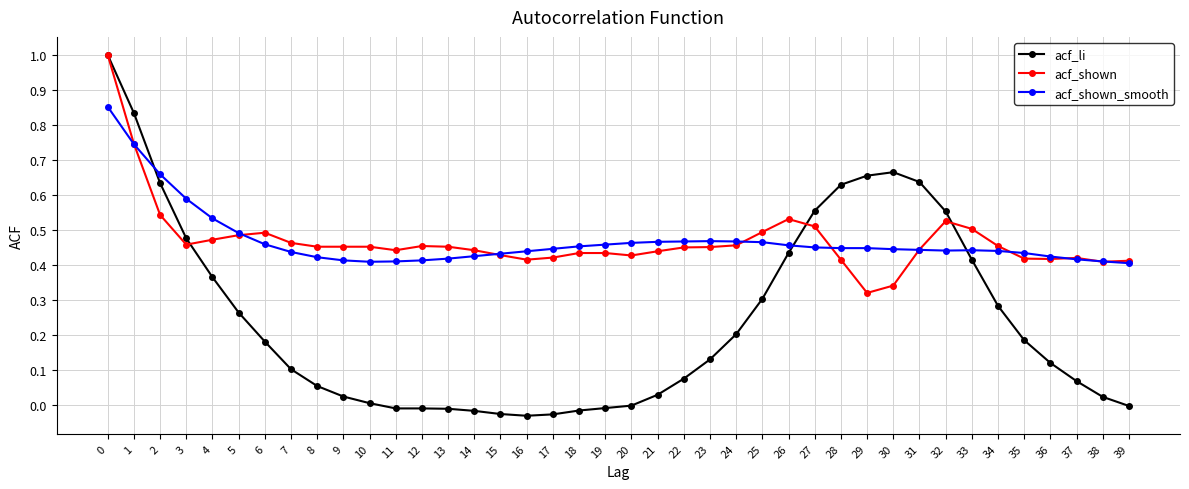

After their last crossing, which series has the higher values: acf_shown_smooth or acf_li?

acf_shown_smooth